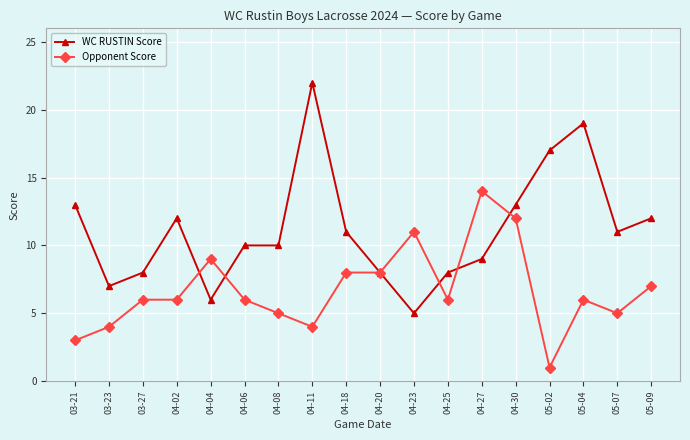

Between 04-27 and 05-02, which series saw the biggest shift?

Opponent Score